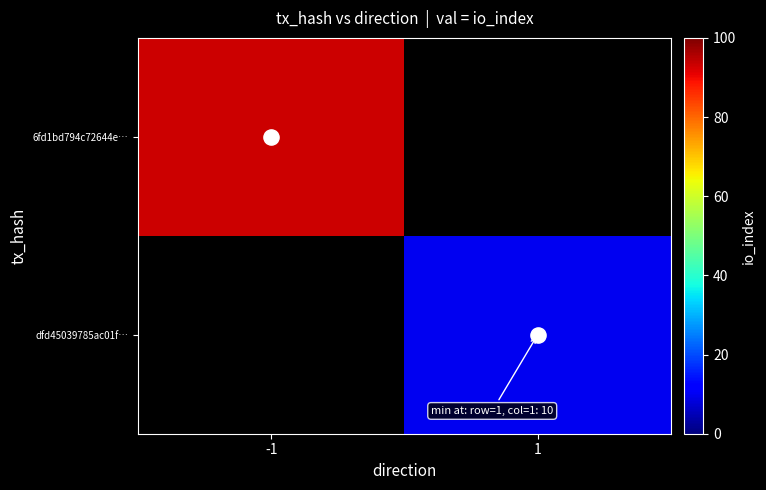

The value of dfd45039785ac01f… at 1 is 10.0. True or false?

True